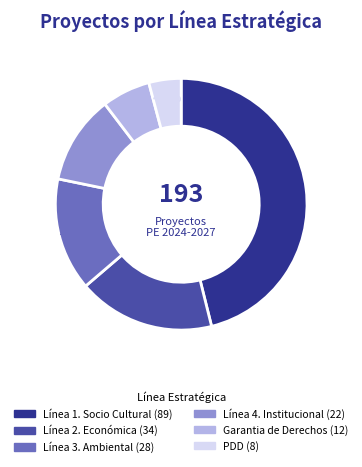

To the nearest percent, what is the combined percentage of Línea 1. Socio Cultural and Garantia de Derechos?

52%